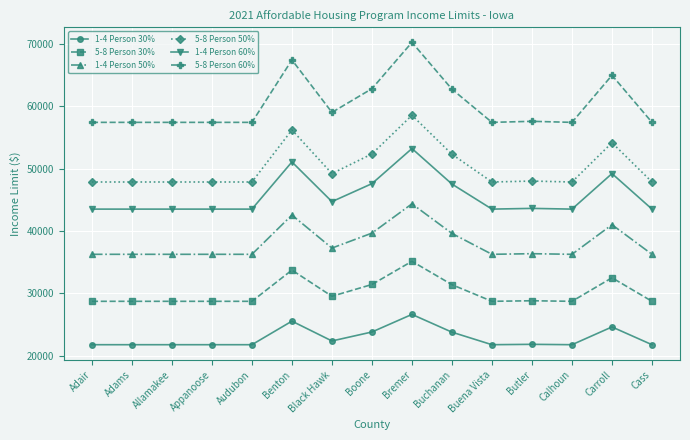

True or false: 1-4 Person 30% and 5-8 Person 30% cross at least once.

False